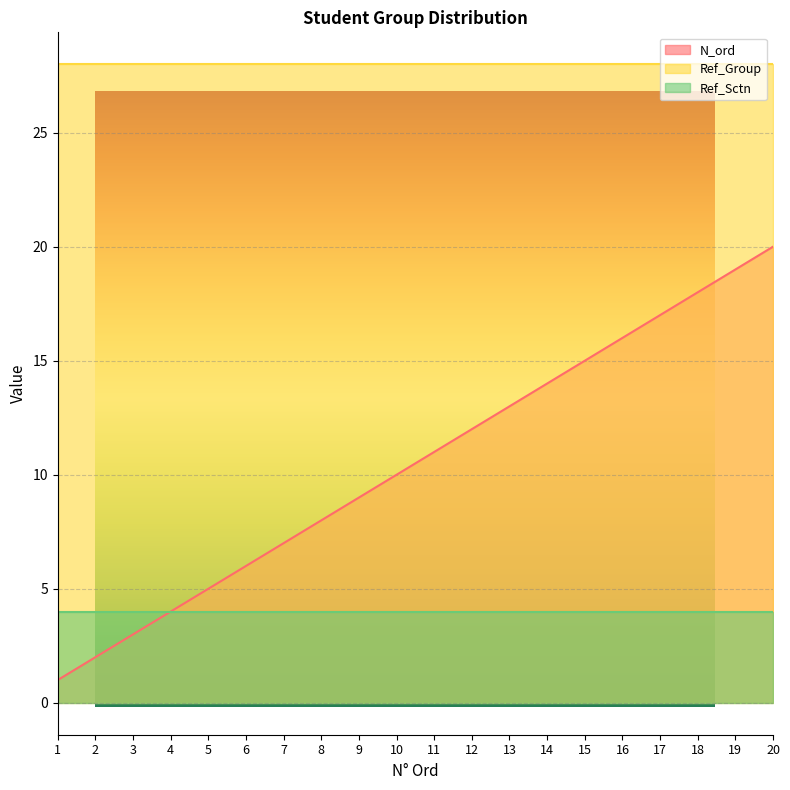

At which label is Ref_Group closest to 28?

1